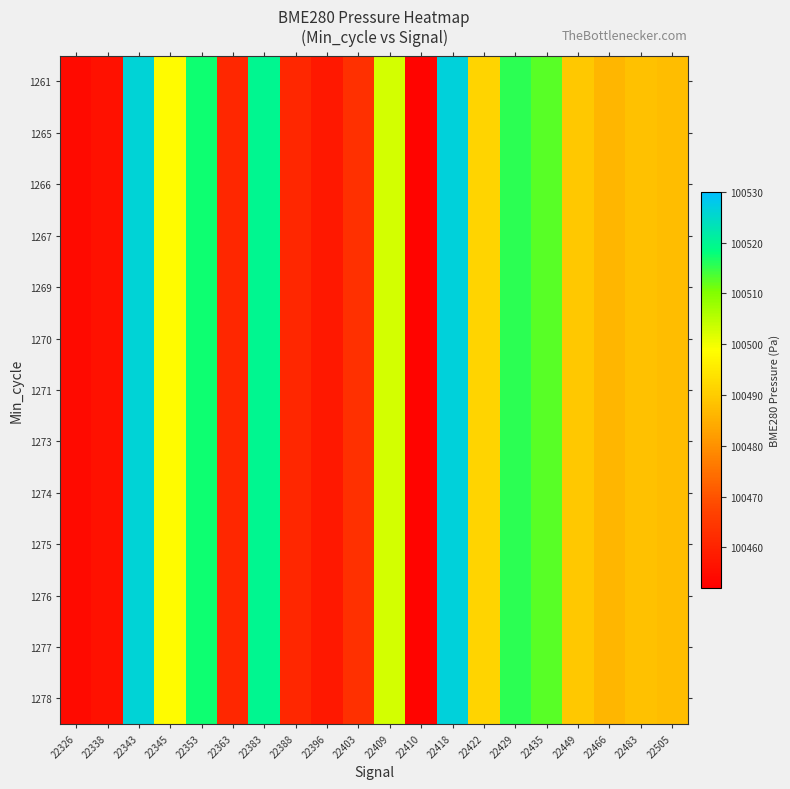

How many distinct data groups are displayed?

13